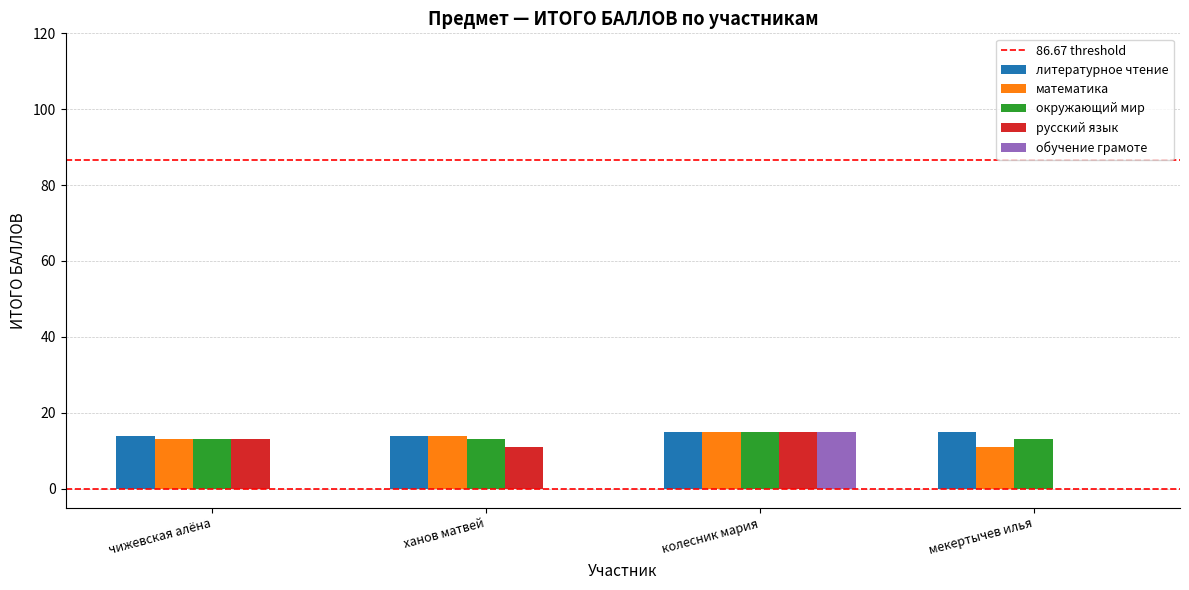

What value does the русский язык series have at ханов матвей?

11